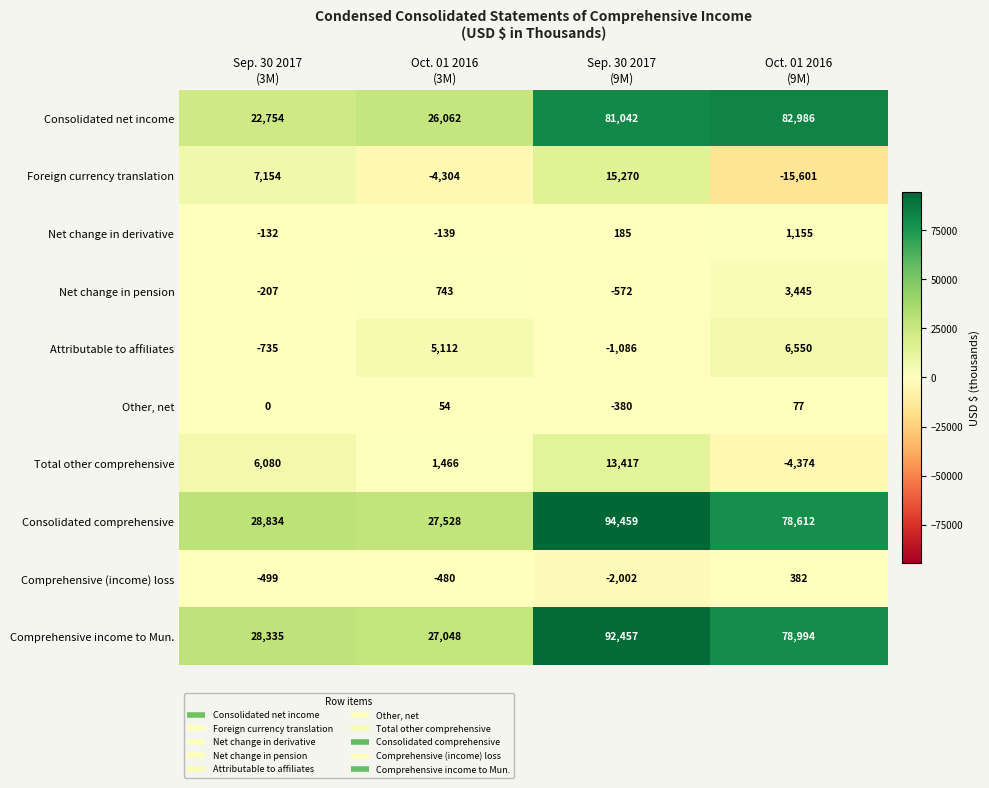

At which category does the chart reach its peak across all series?

Sep. 30 2017
(9M)